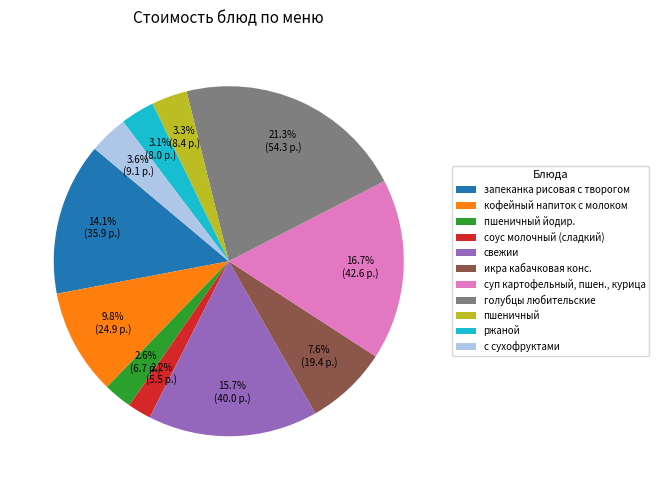

Does any single category account for the majority?

No